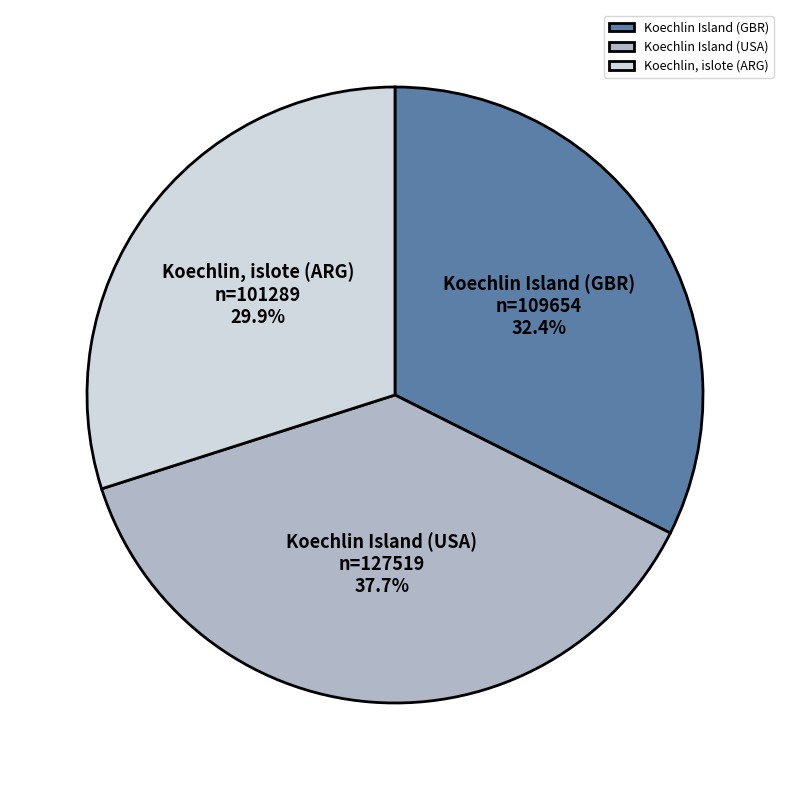

Is it true that Koechlin Island (USA) is 38% of the pie?

True